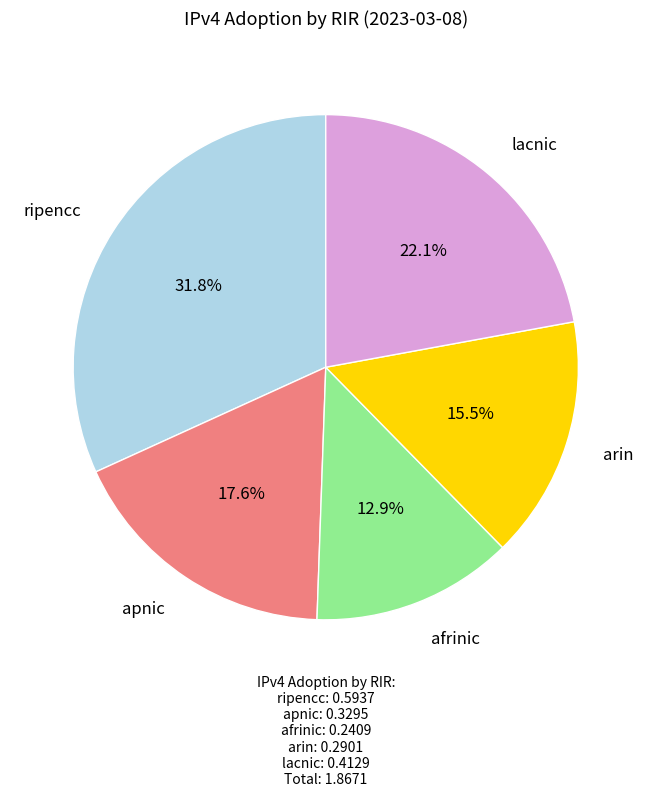

Is there a majority slice in this chart?

No